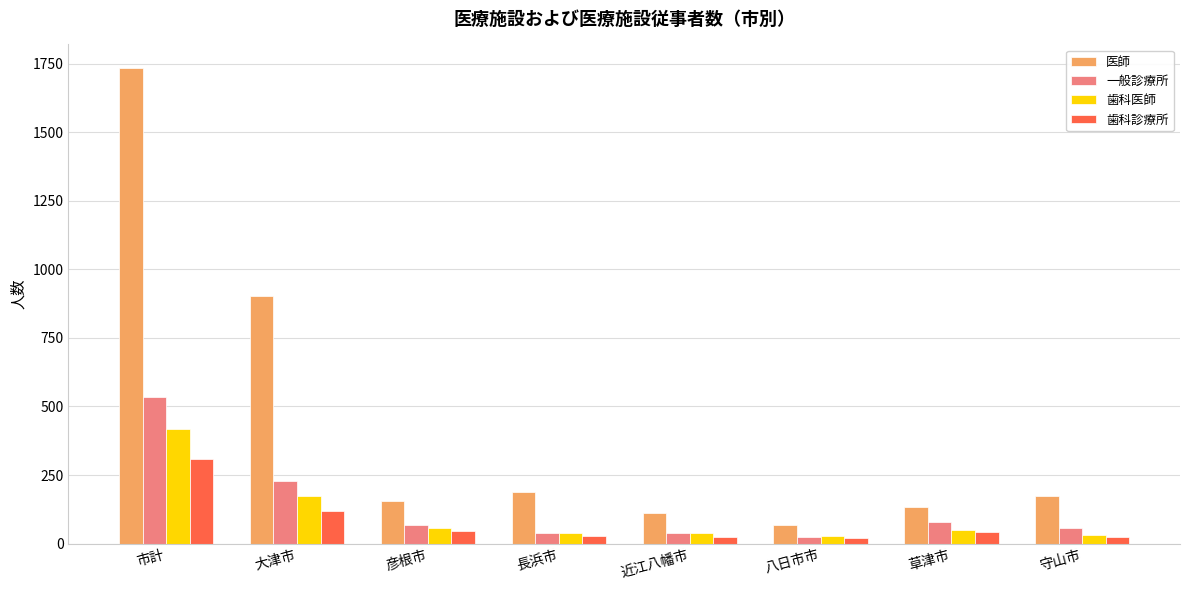

List the series in order of their peak value, highest first.

医師, 一般診療所, 歯科医師, 歯科診療所